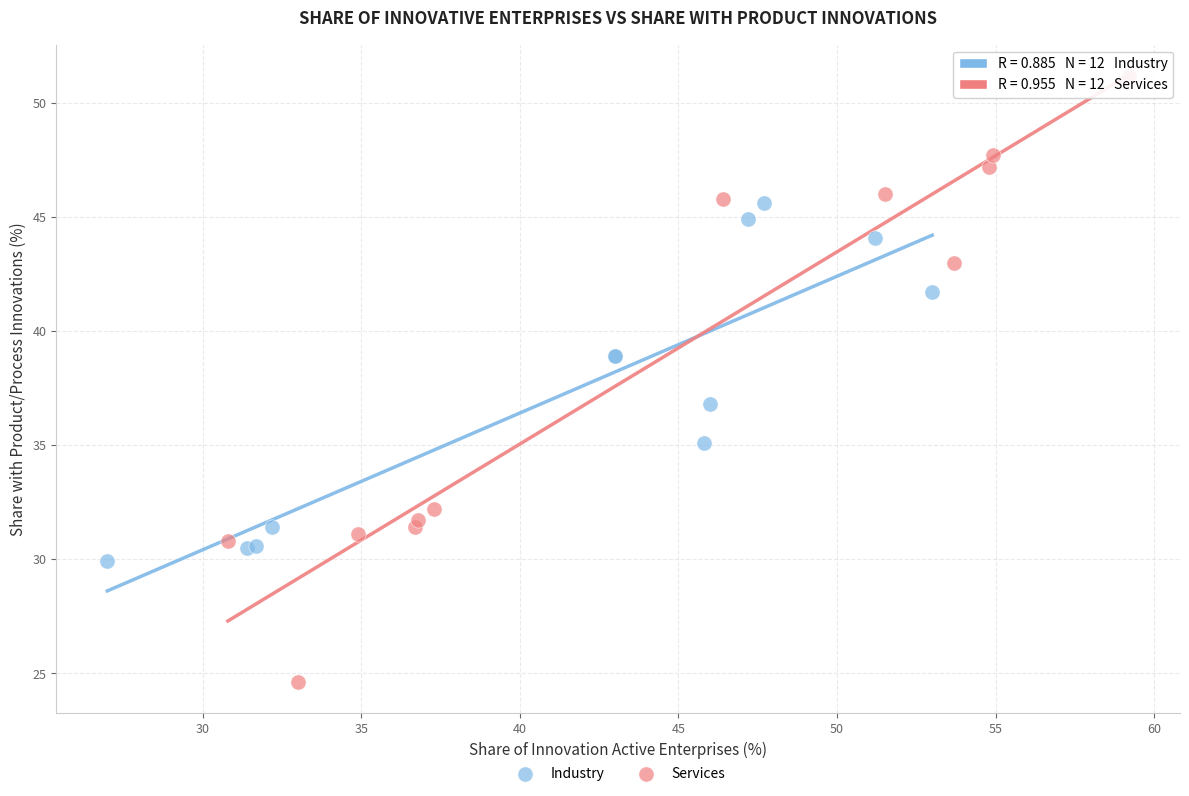

What are all the series names shown in the legend?

Industry, Services